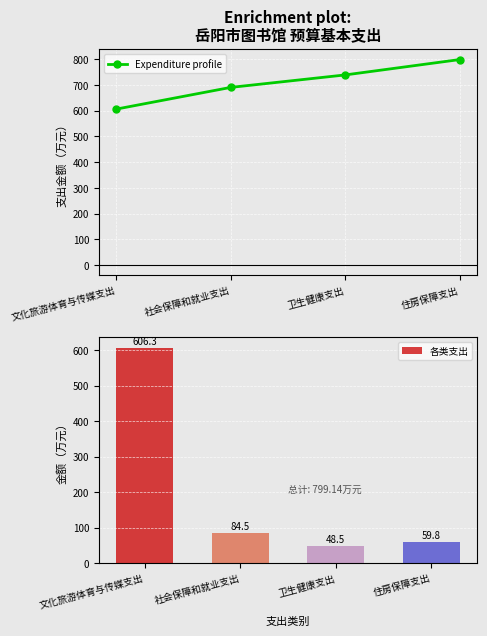

Which category has the highest value in the Expenditure profile series?

住房保障支出